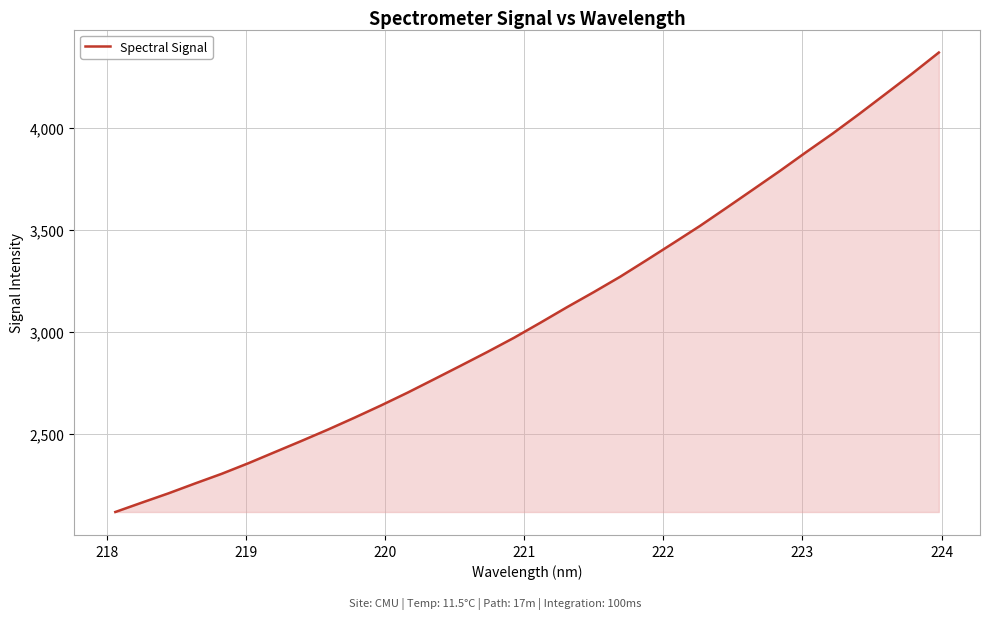

What is the smallest value displayed?

2115.1